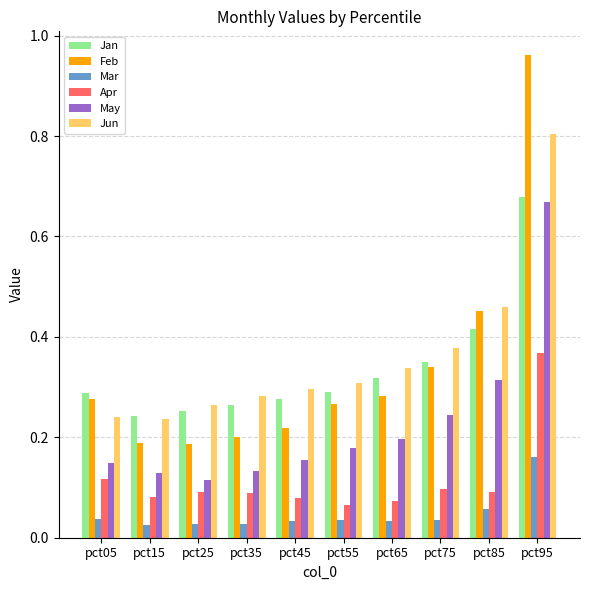

Is the value of May at pct45 greater than the value of Apr at pct85?

Yes